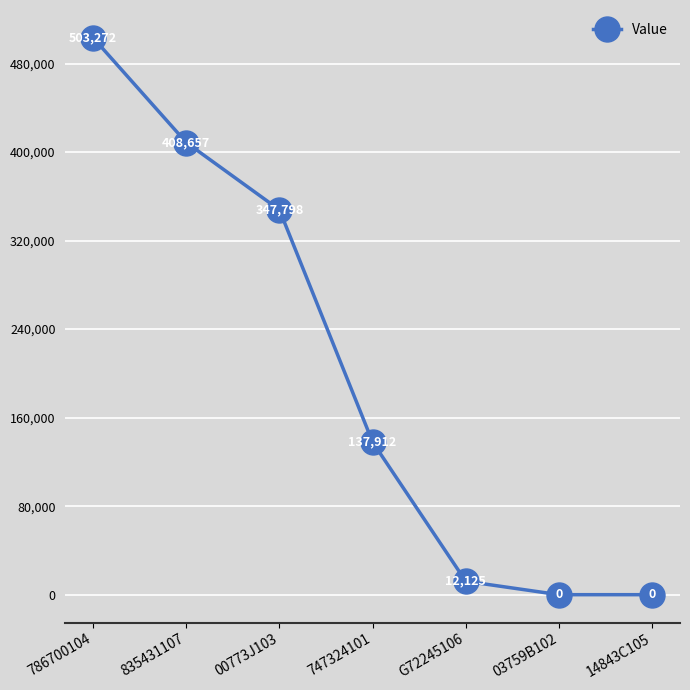

Read the value at 835431107, to the nearest 100.

408700